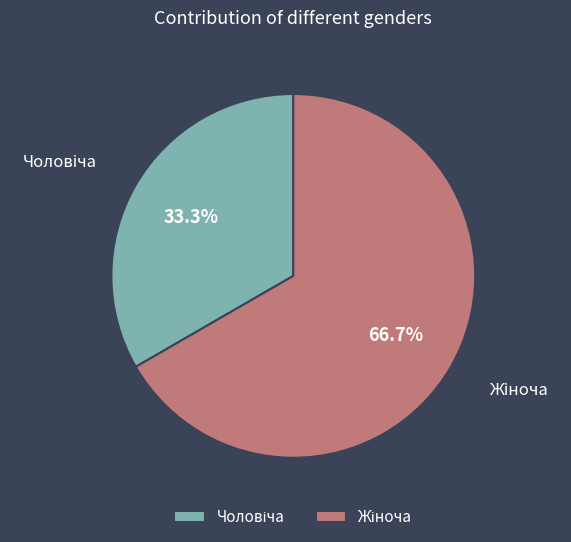

Is there a majority slice in this chart?

Yes